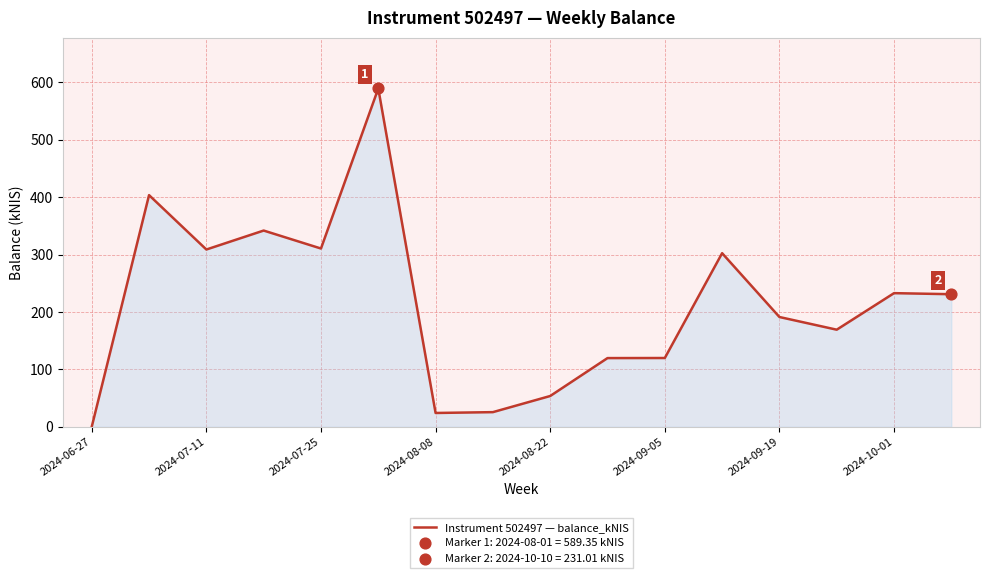

What is the greatest value displayed?

589.4